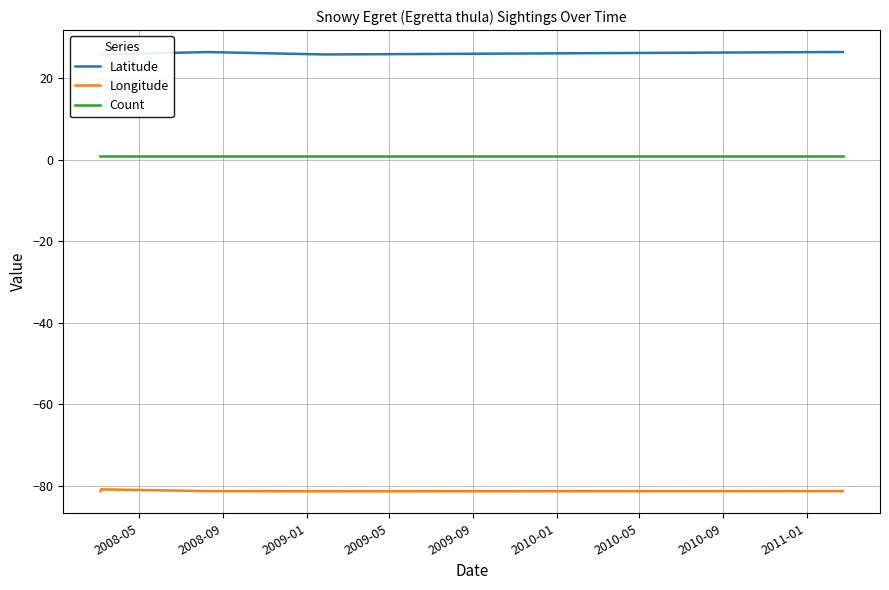

True or false: Count and Longitude intersect in this chart.

False